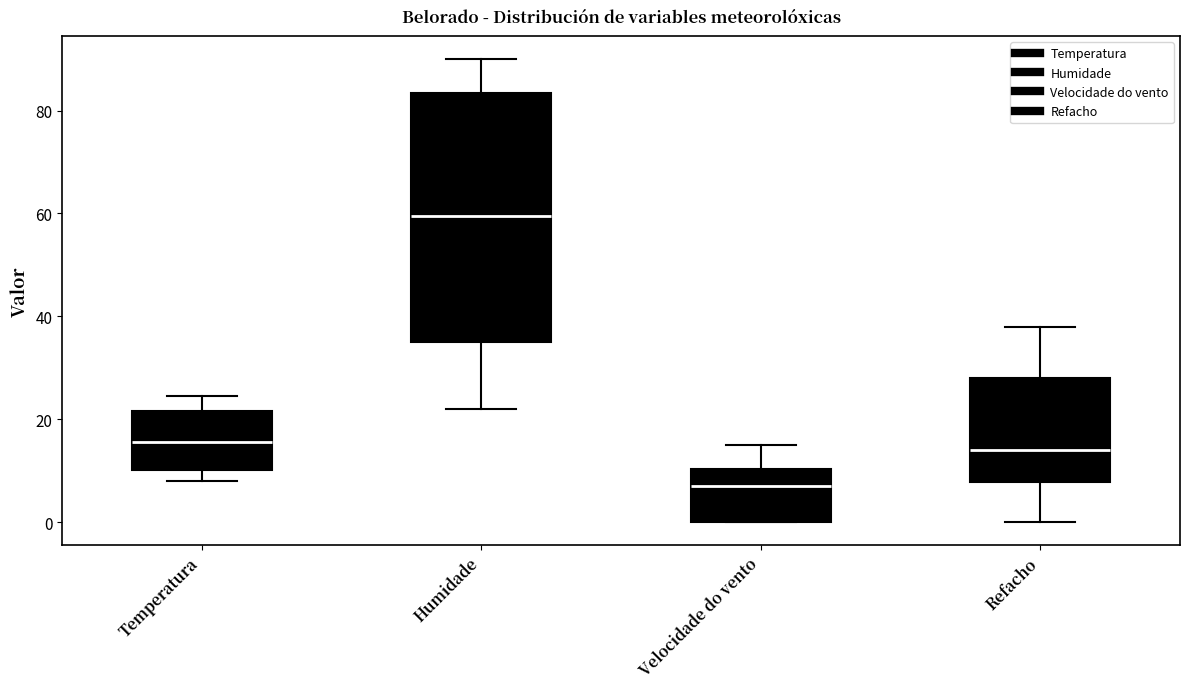

Which box is the tallest, from its lower edge to its upper edge?

Humidade